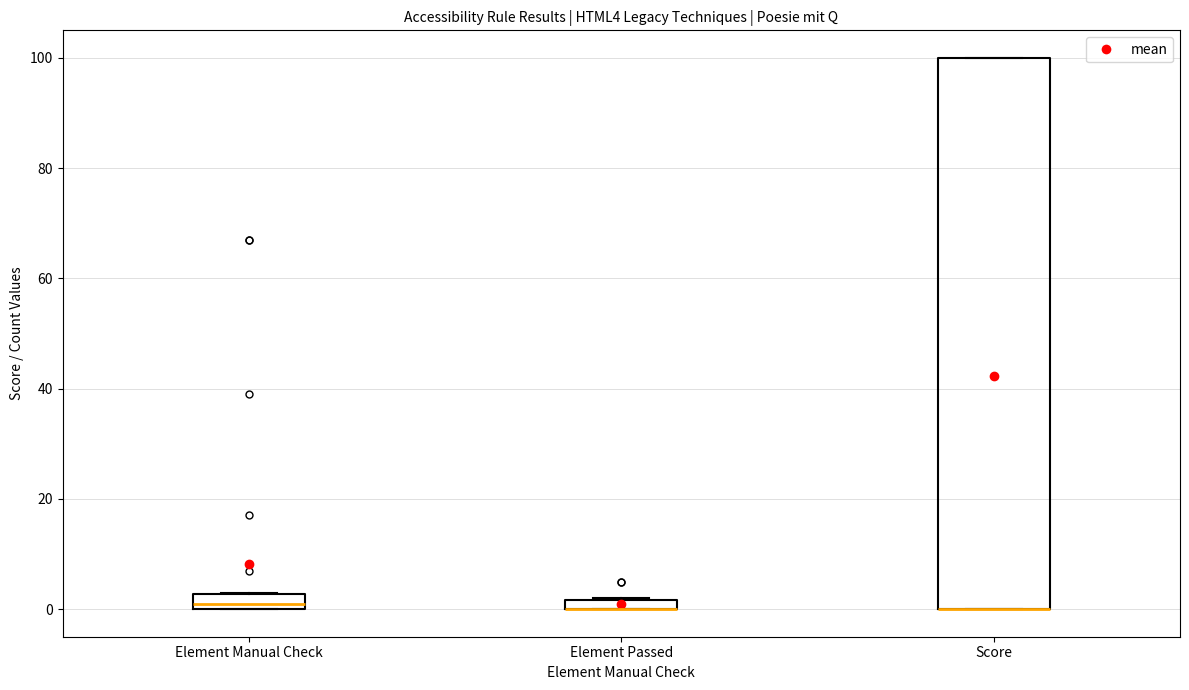

Which box is the tallest, from its lower edge to its upper edge?

Score